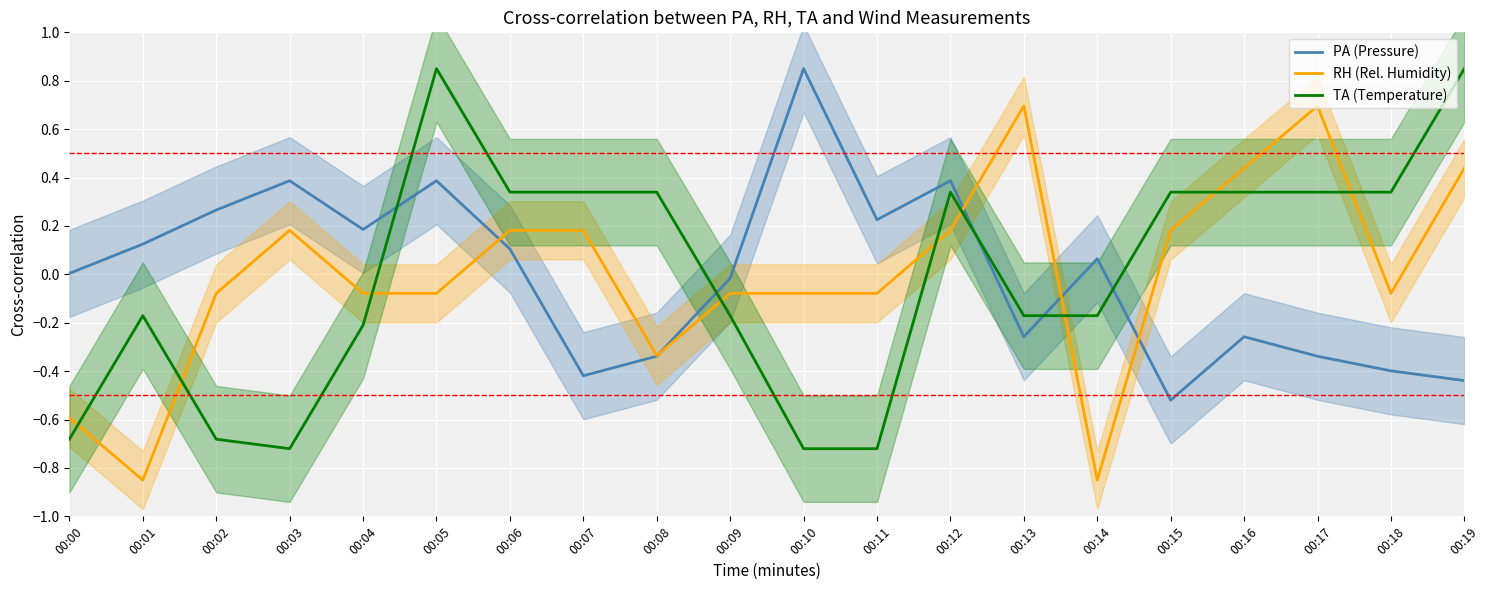

After their last crossing, which series has the higher values: RH (Rel. Humidity) or PA (Pressure)?

RH (Rel. Humidity)